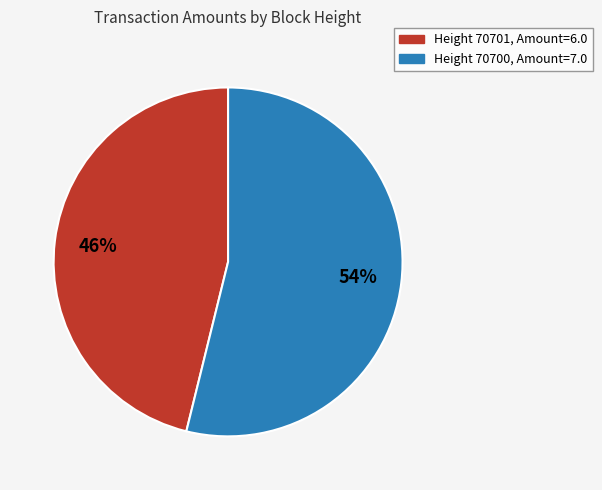

To the nearest percent, what is the difference between the largest and smallest slice percentages?

8%